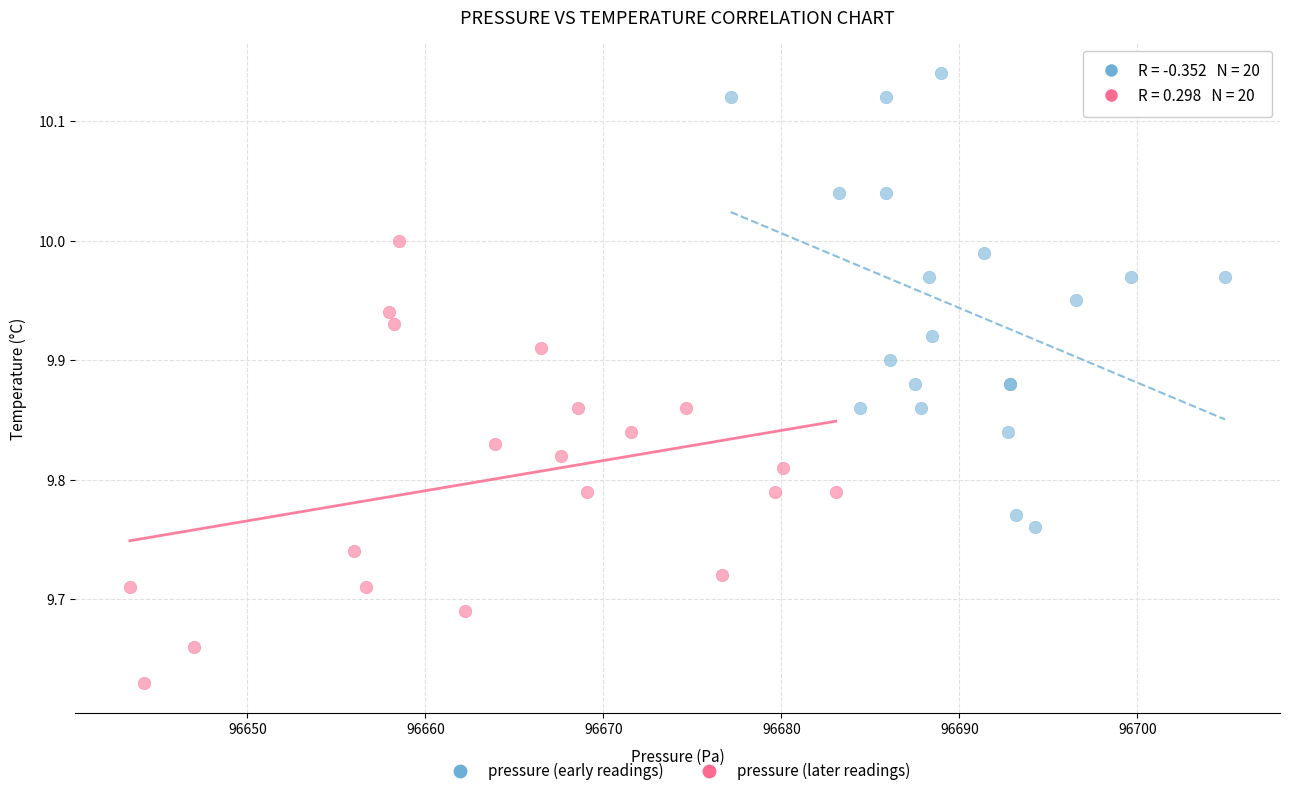

Which series reaches the minimum Y coordinate?

pressure (later readings)